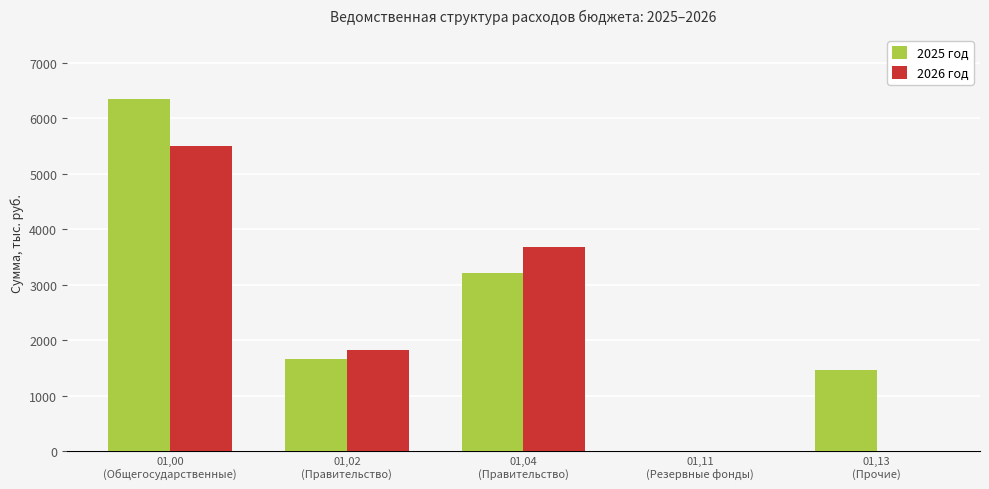

Which series has the largest total across all categories?

2025 год